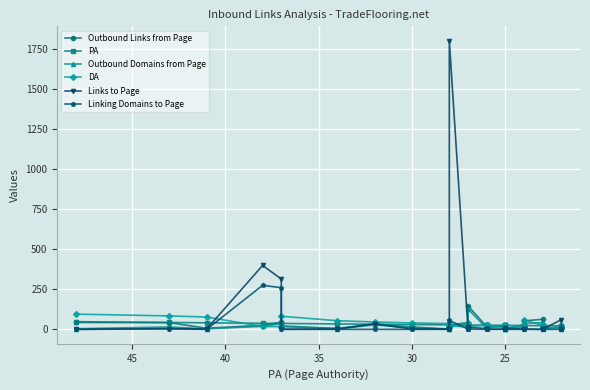

Reading left to right, transcribe all the data shown in this chart.

Outbound Links from Page: 43	42	7	26	44	21	6	33	15	2	38	28	42	24	147	17	16	15	22	6	2	30	18	53	63	25	17	7	15	11	9
PA: 48	43	41	38	37	37	34	32	30	28	28	28	27	27	27	26	26	26	25	25	25	24	24	24	23	23	23	23	22	22	22
Outbound Domains from Page: 4	15	3	19	36	18	3	28	9	1	16	22	15	12	127	6	13	12	18	4	1	17	14	37	42	20	6	5	13	9	3
DA: 95	84	77	18	17	82	54	46	40	36	16	19	28	37	19	25	22	27	10	15	25	17	21	59	25	12	24	11	9	11	21
Links to Page: 0	5	2	399	314	1	2	35	2	3	5	1801	3	1	13	5	5	1	1	2	6	2	2	3	0	0	4	2	60	0	3
Linking Domains to Page: 0	3	0	275	260	0	0	0	0	0	4	56	2	0	2	0	0	0	1	1	0	0	1	0	0	0	0	0	0	0	0